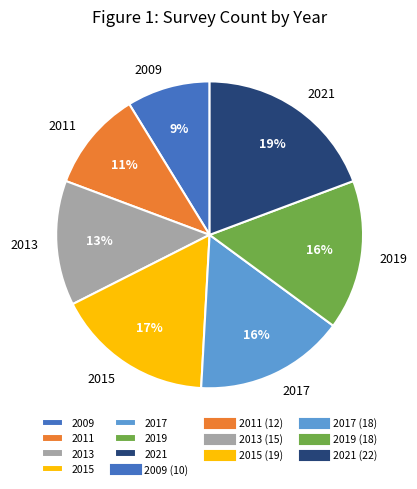

Which slice is the smallest?

2009